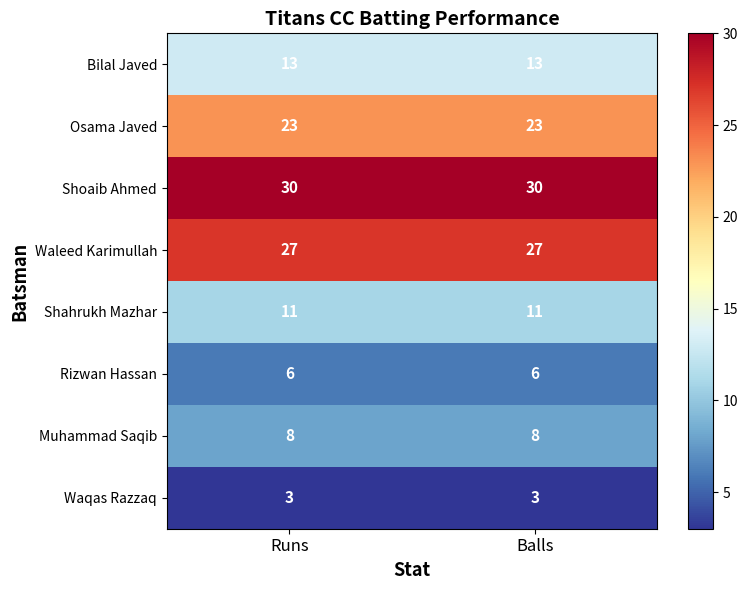

Read the Waqas Razzaq value at Runs.

3